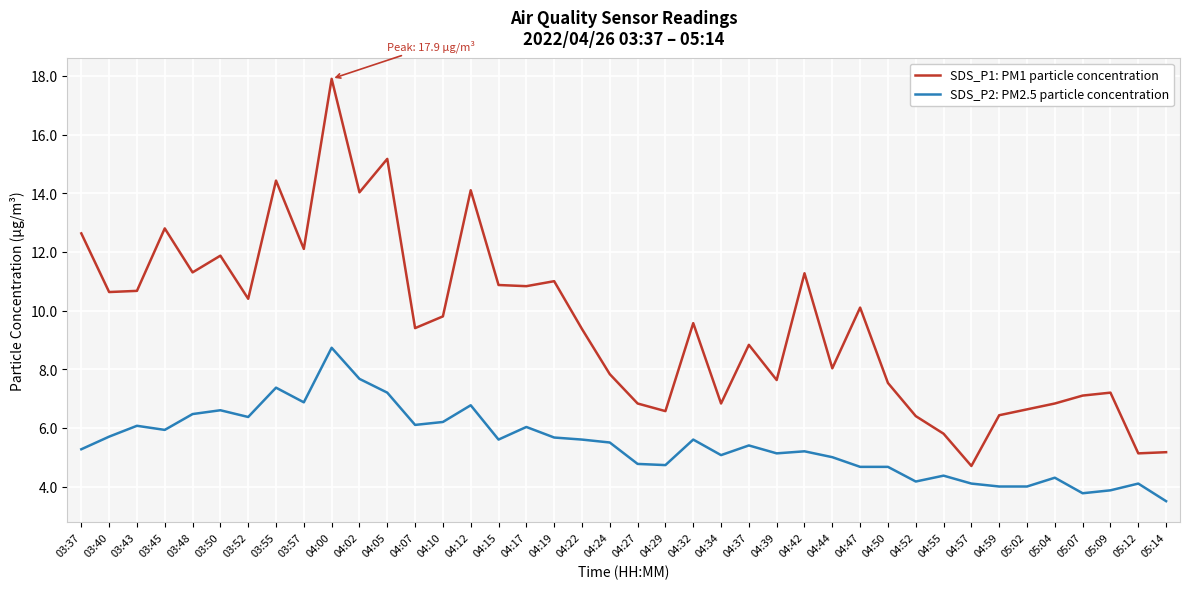

What is the spread (max minus min) of values at 03:43?

4.6